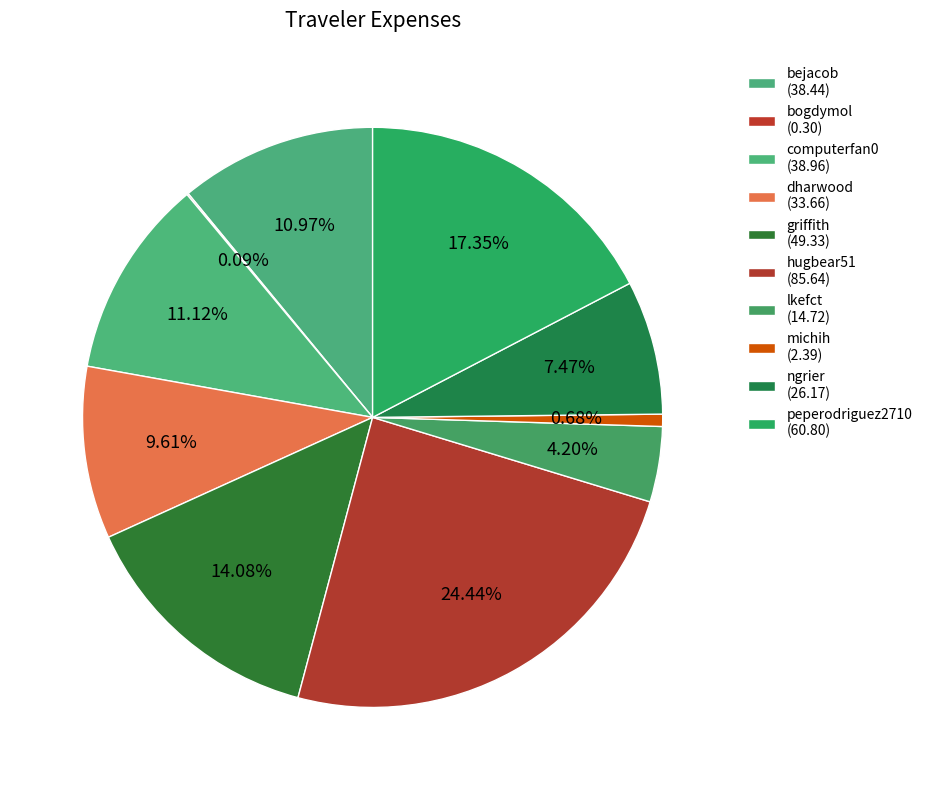

To the nearest percent, what is the average slice percentage?

10%